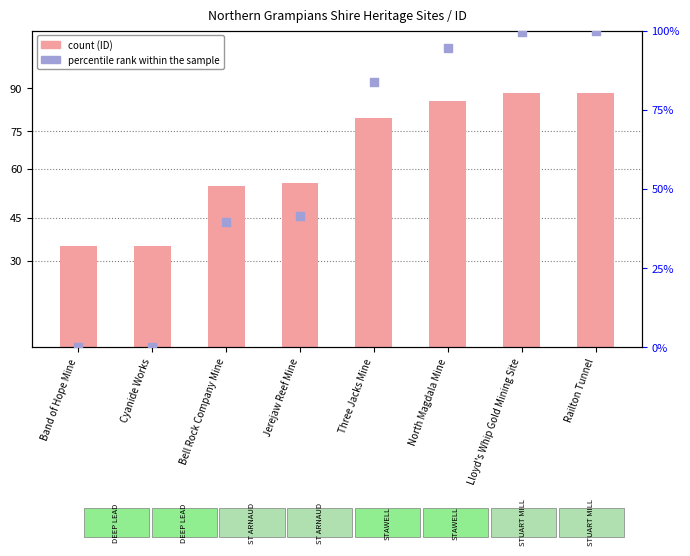

Which series reaches the maximum Y coordinate?

Percentile rank within the sample